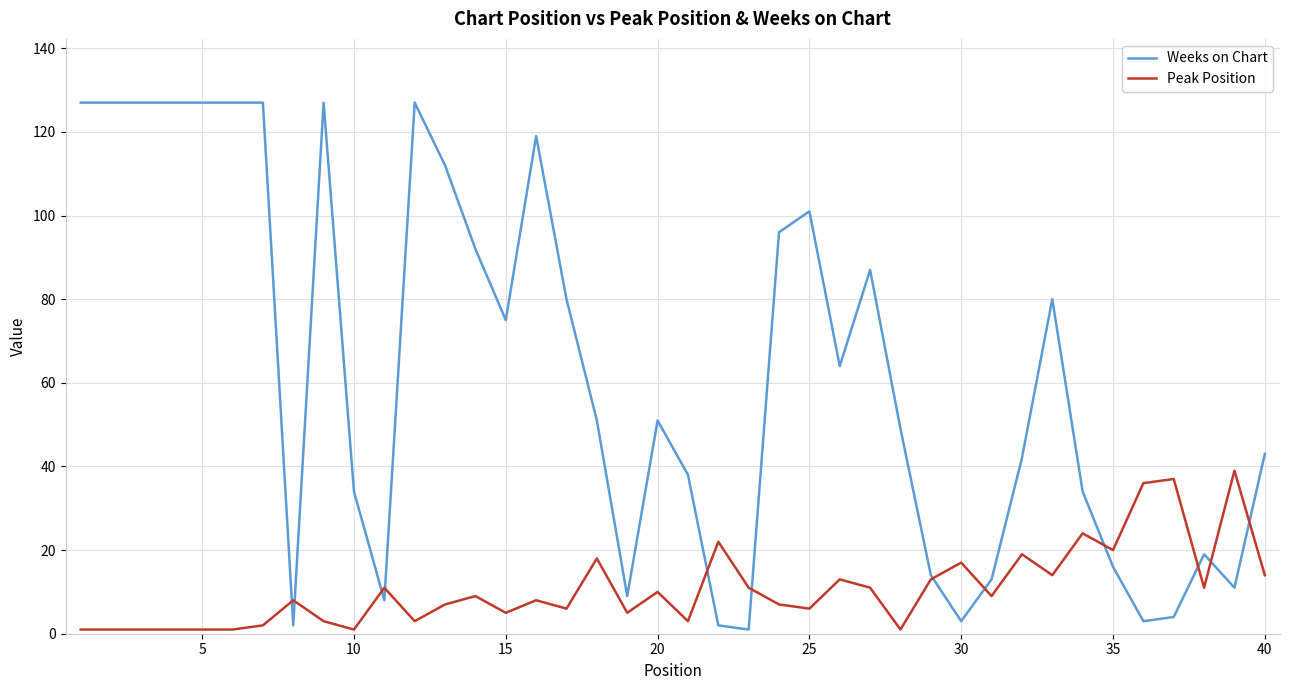

Which series has the largest total across all categories?

Weeks on Chart